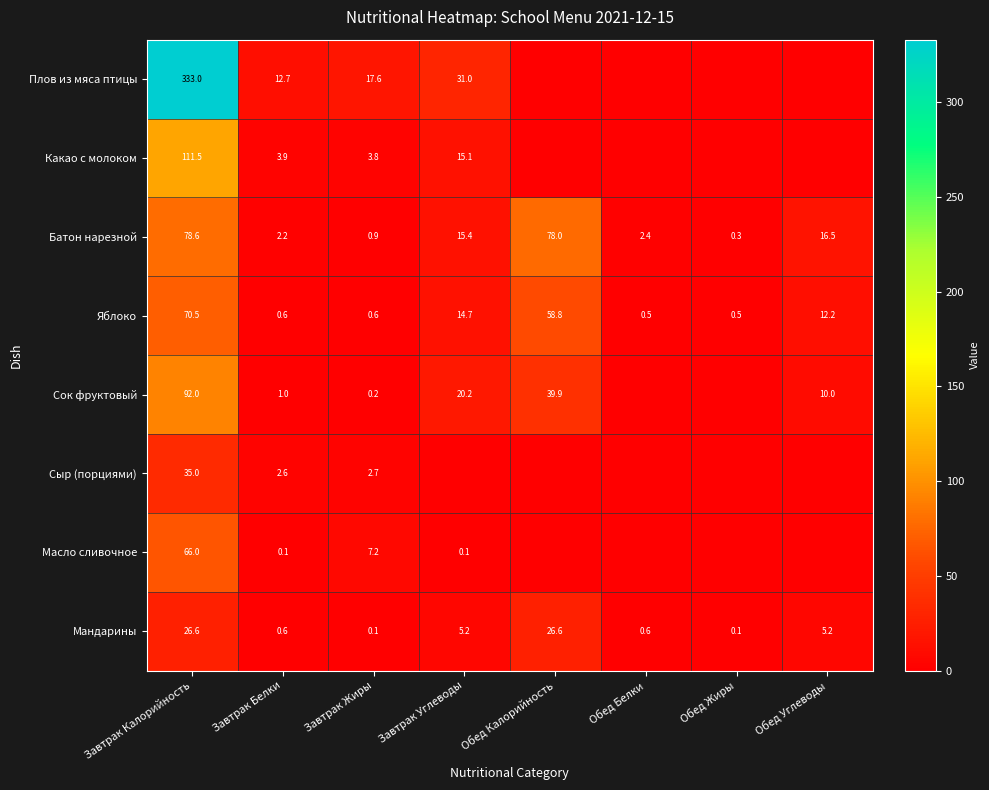

Is it true that Масло сливочное equals 7.2 at Завтрак Жиры?

True